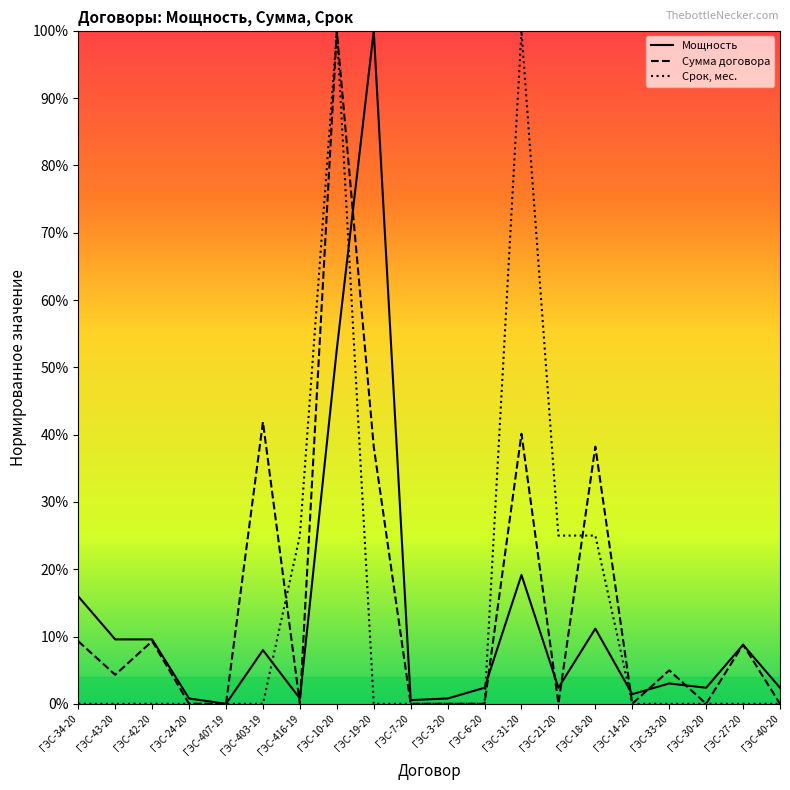

What is the label of the 6th point from the right?

ГЭС-18-20